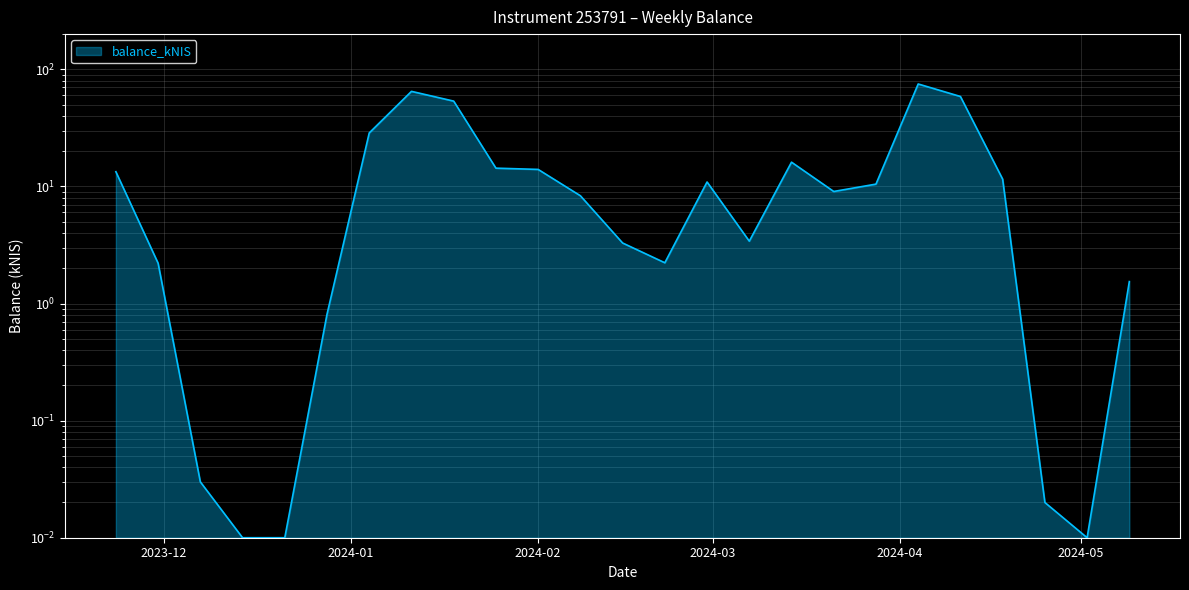

Count the number of categories in the chart.

25